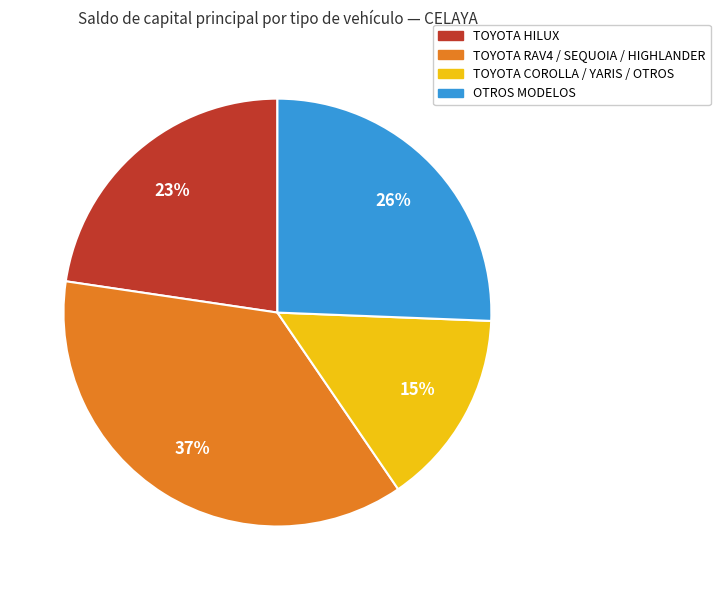

To the nearest percent, what is the average slice percentage?

25%